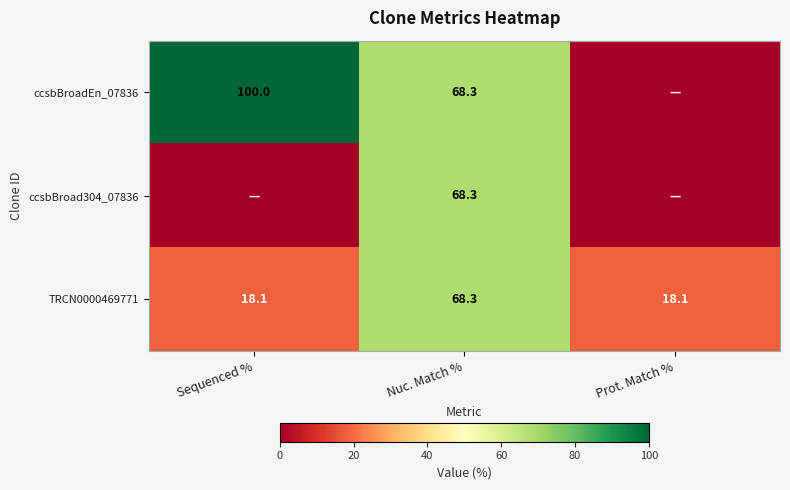

At which label does TRCN0000469771 reach its peak?

Nuc. Match %